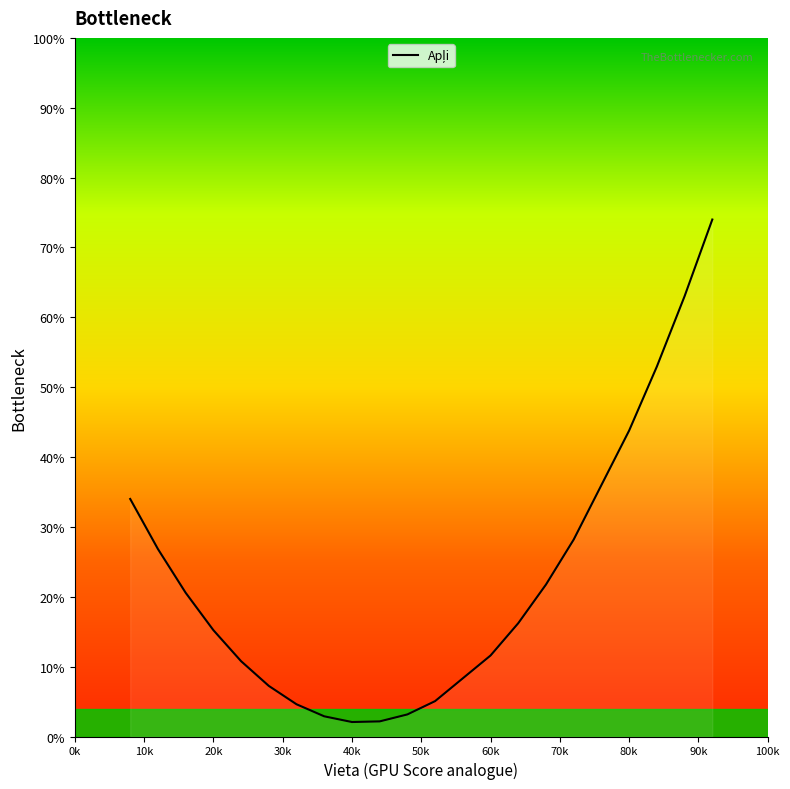

What is the smallest value displayed?

2.1